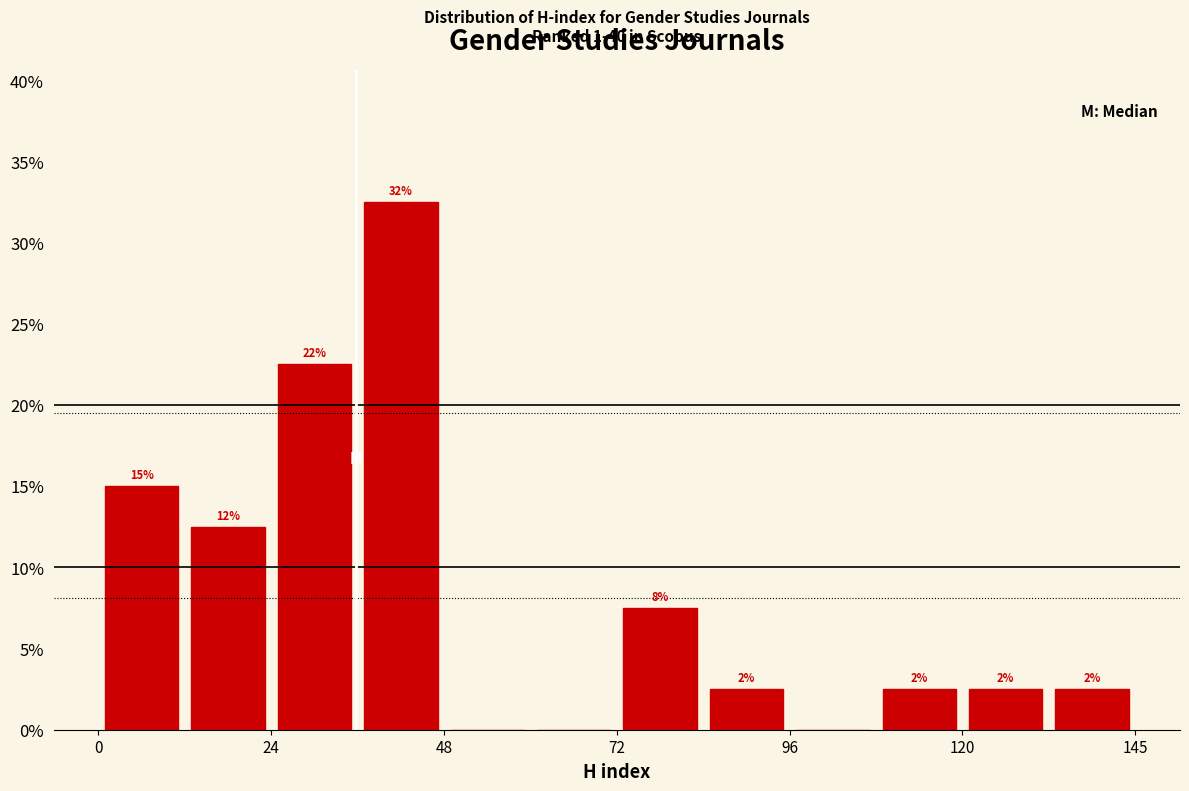

Read against the x-axis, roughly where is the centre of the tallest bar?

40